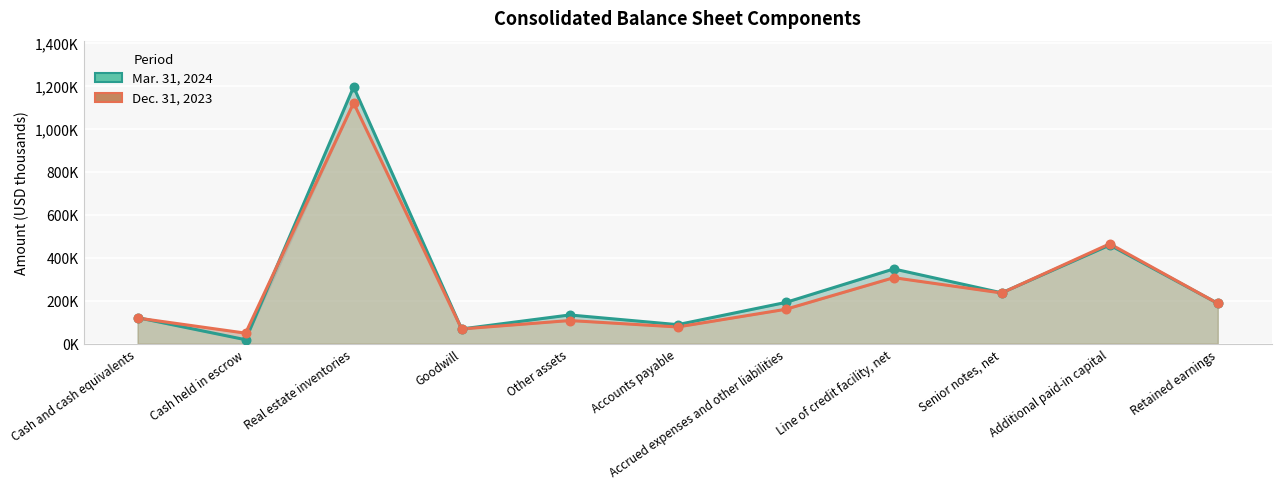

Which series contains the highest Y value?

Mar. 31, 2024